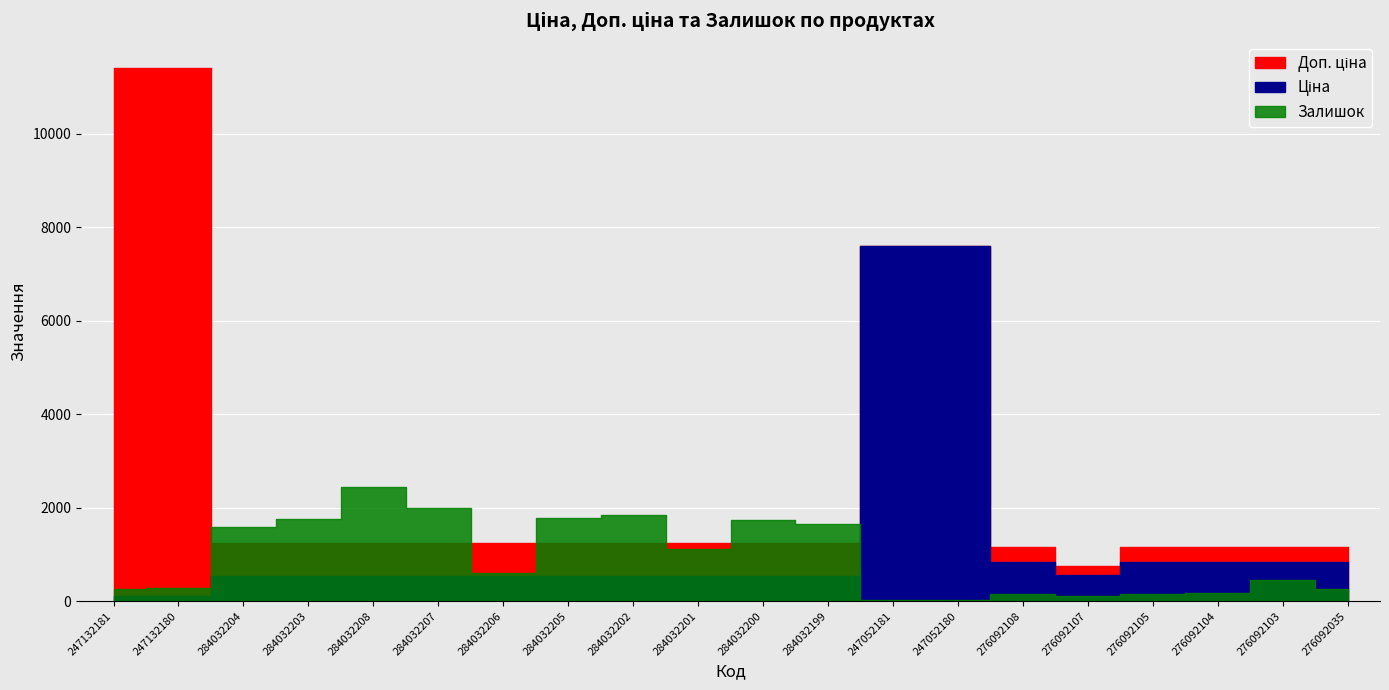

At which category does the chart reach its minimum across all series?

247052181